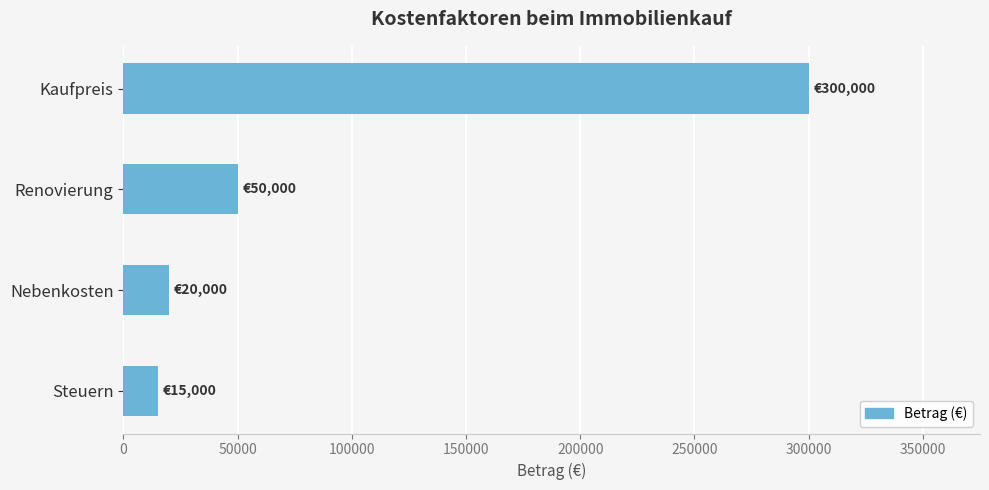

What is the average value?

96250